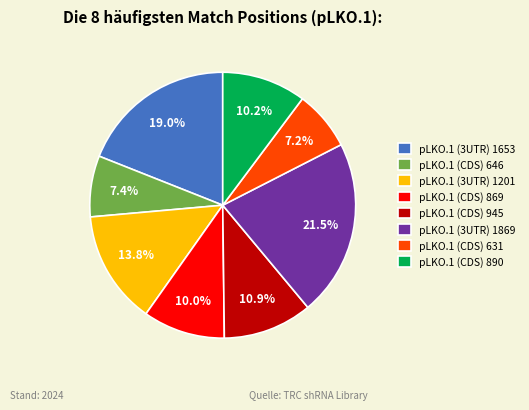

Which category has the biggest portion of the pie?

pLKO.1 (3UTR) 1869